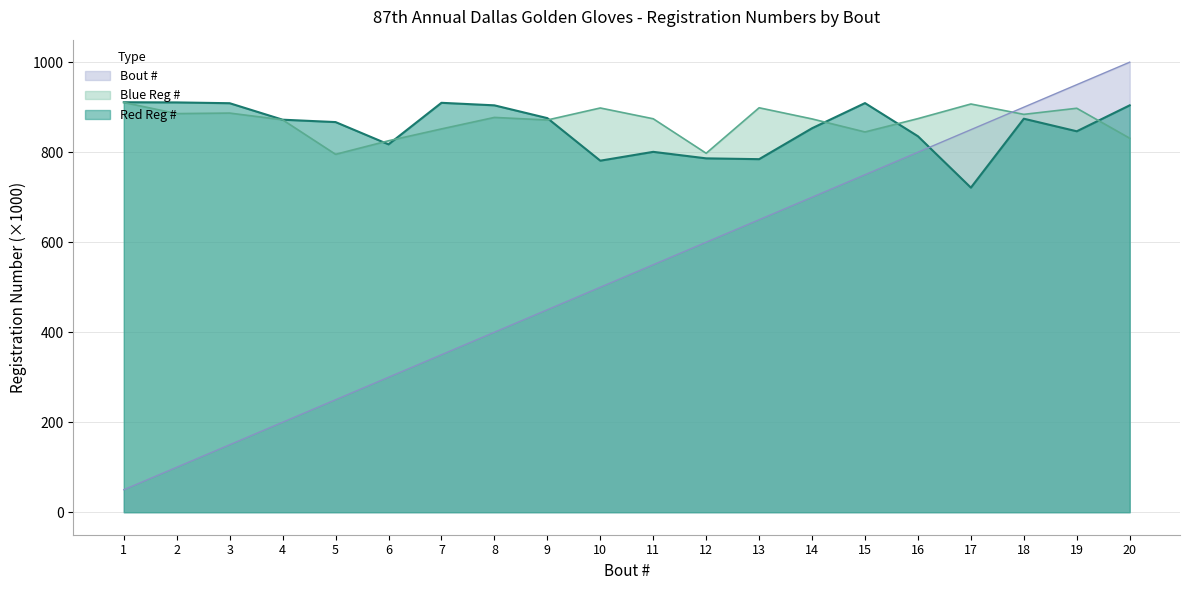

Does the chart have visible grid lines?

Yes